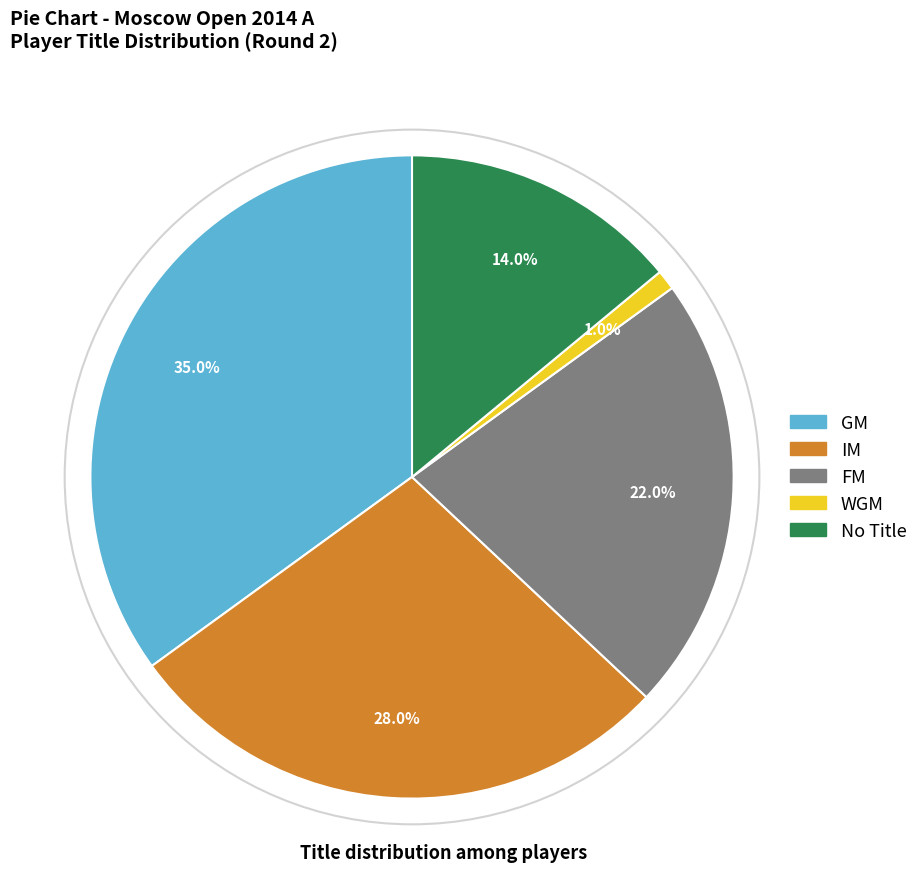

Is there a majority slice in this chart?

No